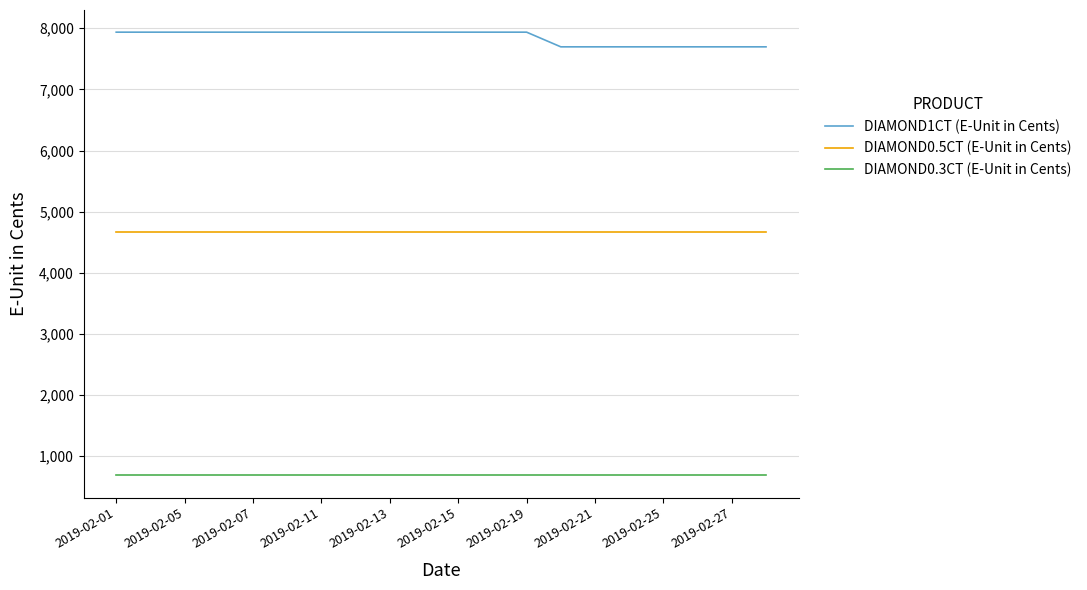

Which series has the widest spread of values?

DIAMOND1CT (E-Unit in Cents)